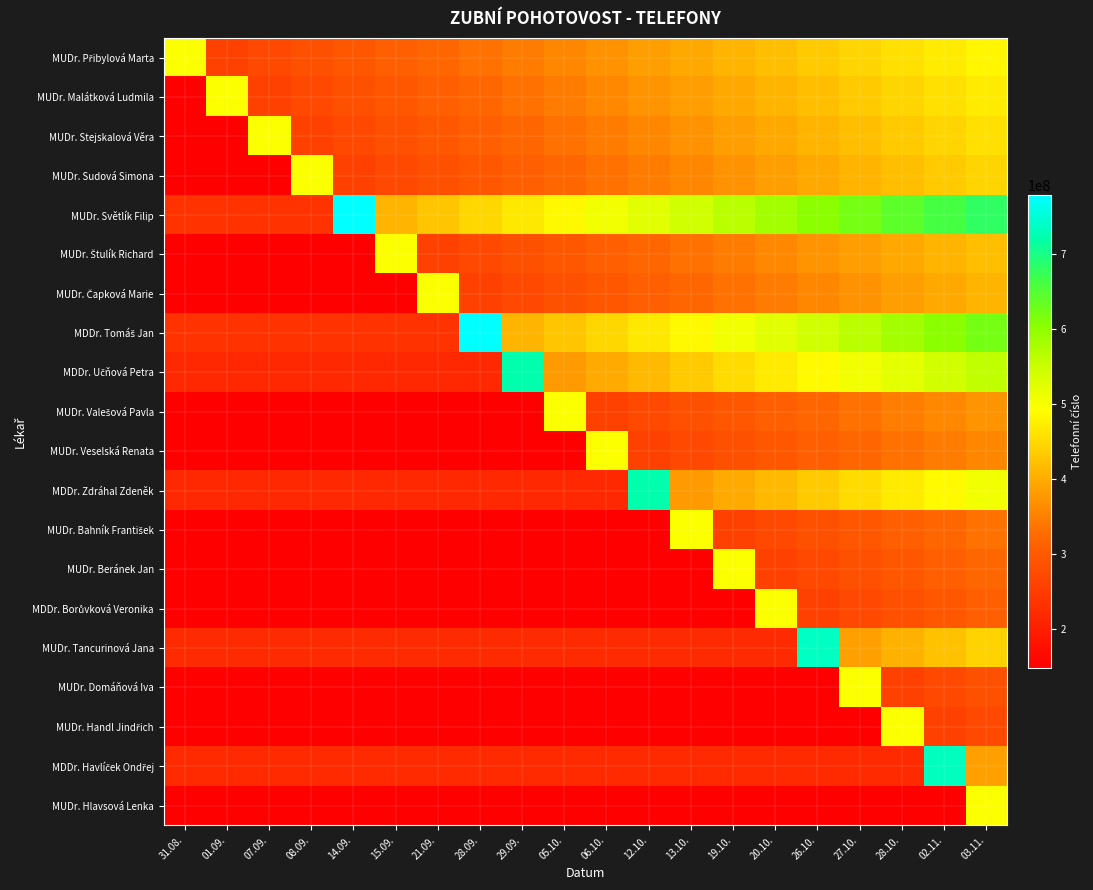

At which category does the chart reach its peak across all series?

14.09.